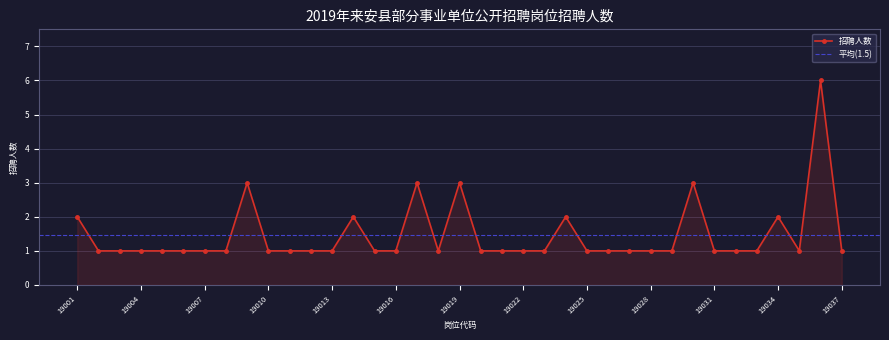

How many values are between 1 and 2?

32